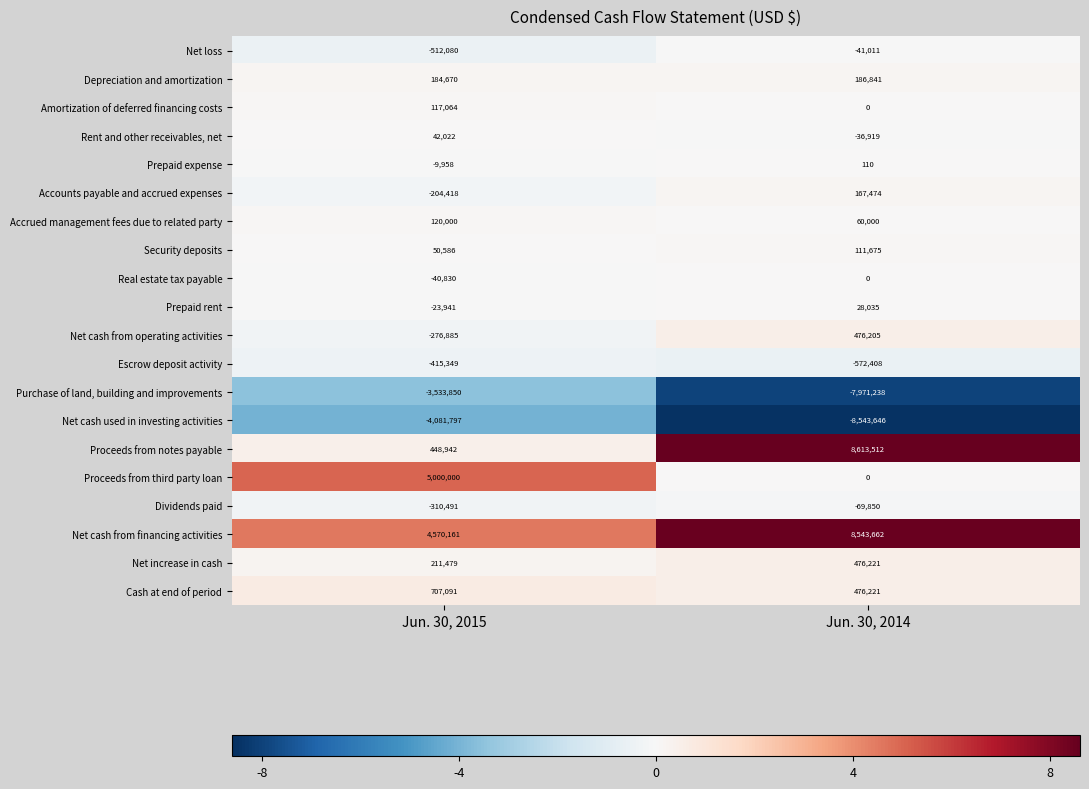

Between Jun. 30, 2015 and Jun. 30, 2014, which series saw the biggest shift?

Proceeds from notes payable